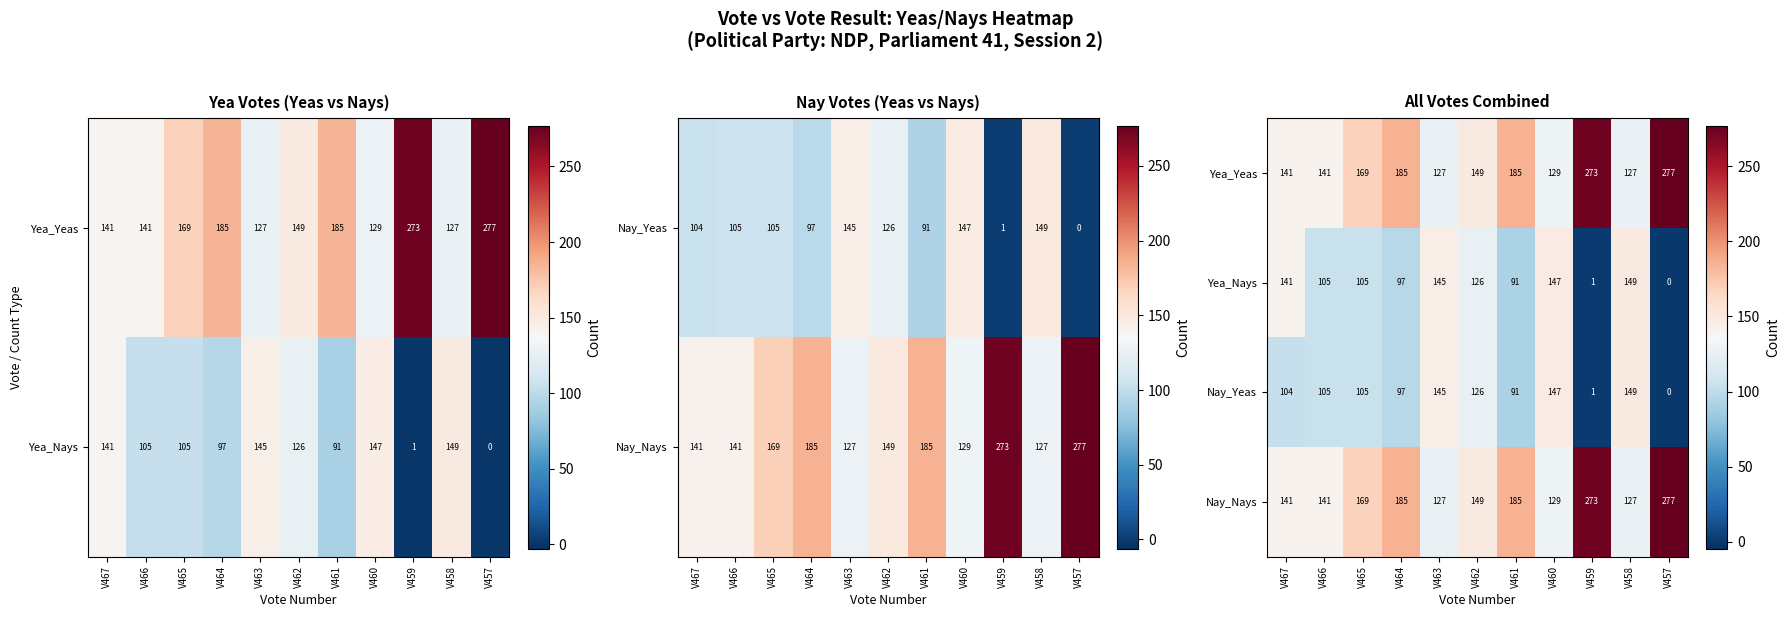

What is the sum of all Nay_Nays values?

1903